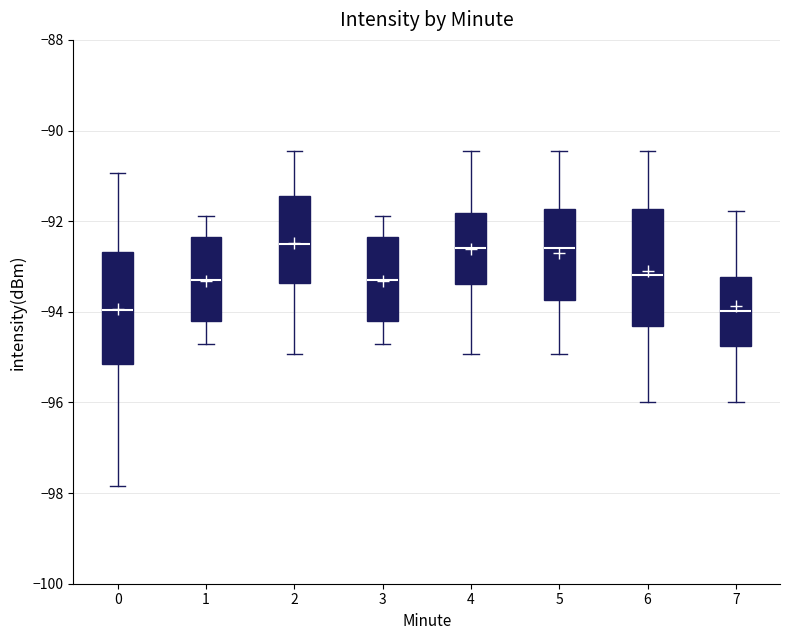

Reading left to right, transcribe this box plot: for each box, give where its median line is, the range the box spans, and where its two whiskers end, as read against the y-axis. The values are not printed on the chart, so give them approximately, as read against the axis.

0: median -94.0, box -95.2 to -92.6, whiskers -97.8 to -91.0
1: median -93.4, box -94.2 to -92.4, whiskers -94.8 to -91.8
2: median -92.4, box -93.4 to -91.4, whiskers -95.0 to -90.4
3: median -93.4, box -94.2 to -92.4, whiskers -94.8 to -91.8
4: median -92.6, box -93.4 to -91.8, whiskers -95.0 to -90.4
5: median -92.6, box -93.8 to -91.8, whiskers -95.0 to -90.4
6: median -93.2, box -94.4 to -91.8, whiskers -96.0 to -90.4
7: median -94.0, box -94.8 to -93.2, whiskers -96.0 to -91.8